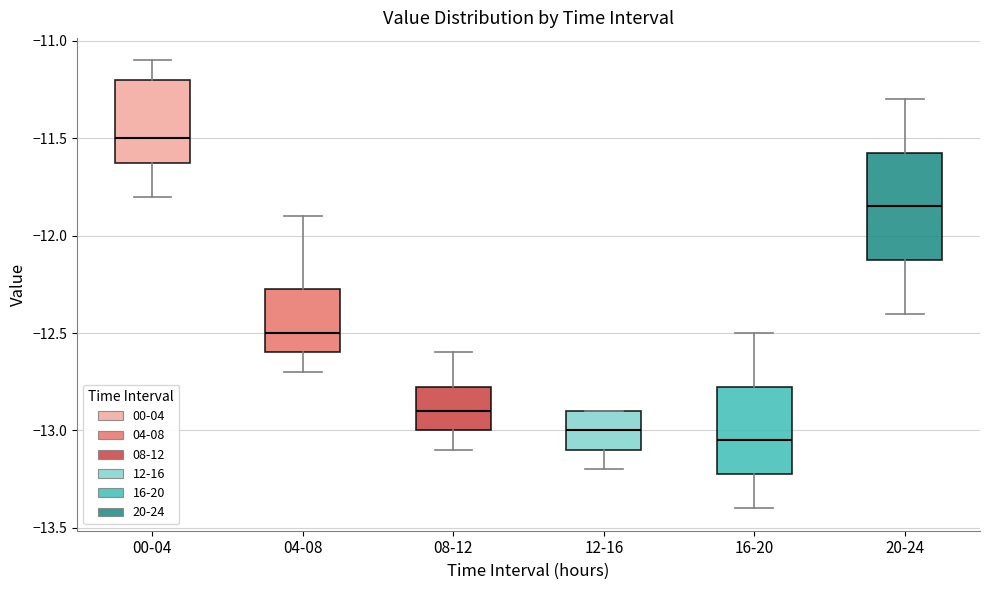

Comparing the boxes themselves (not the whiskers), which one is the tallest?

20-24